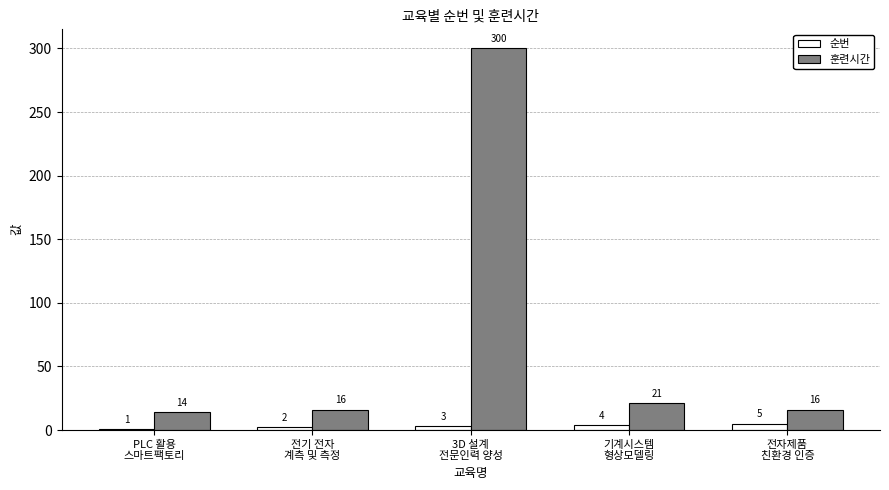

At which label is 훈련시간 closest to 157?

기계시스템
형상모델링